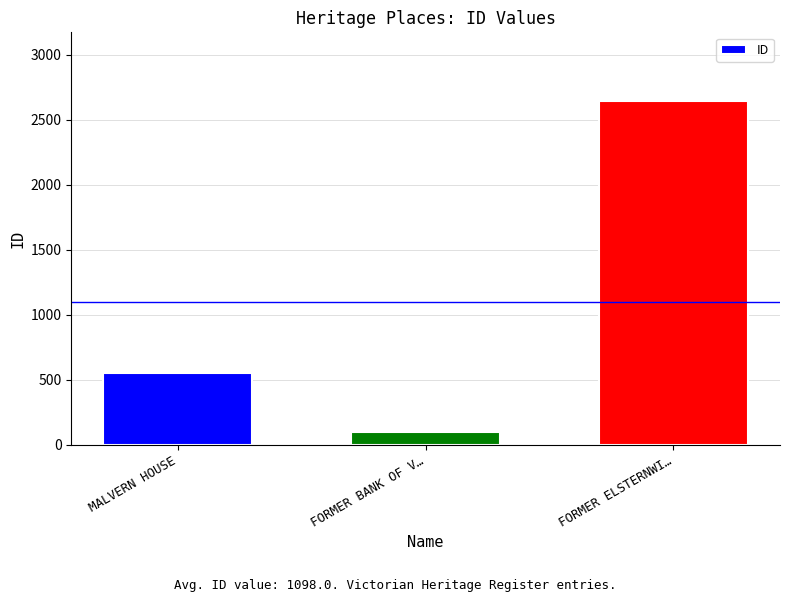

Reading left to right, what are all the values shown in this chart?

551	98	2645